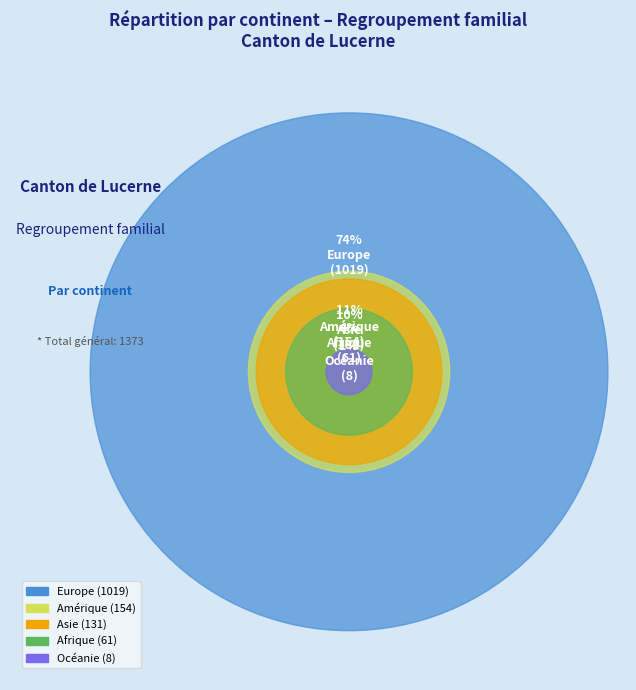

What is the smallest slice in the pie chart?

Océanie